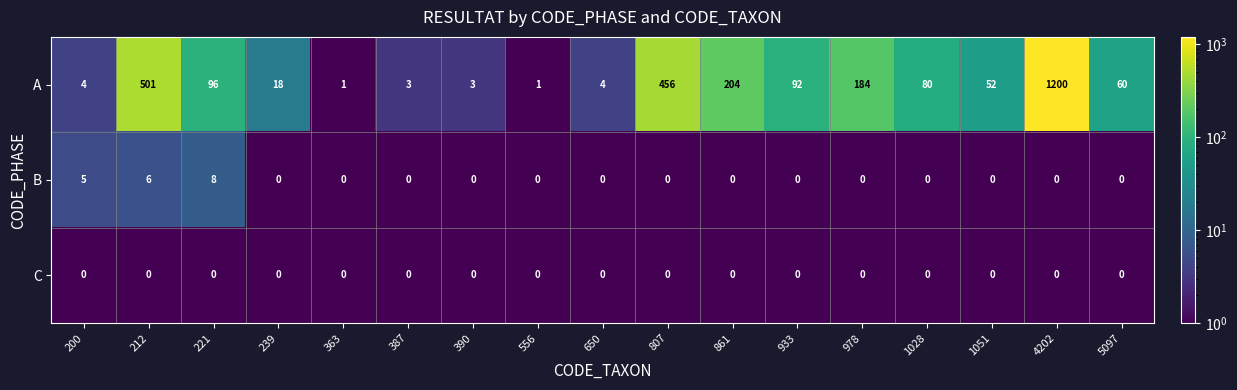

What is the difference between the second highest and minimum values in the A series?

500